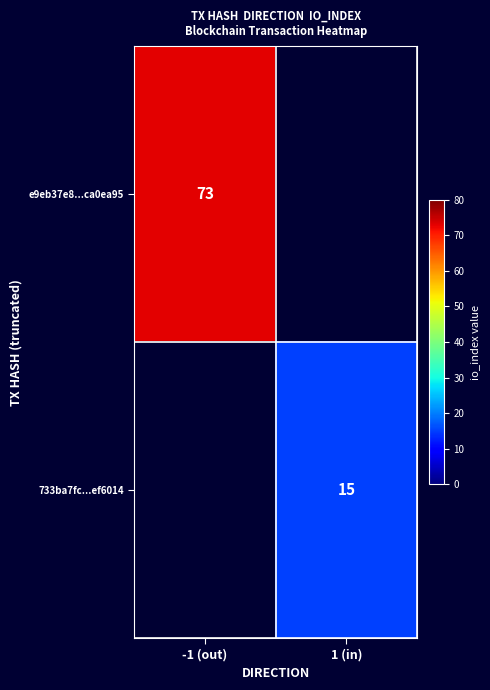

True or false: 733ba7fc...ef6014 has a value of 26.8 at 1 (in).

False